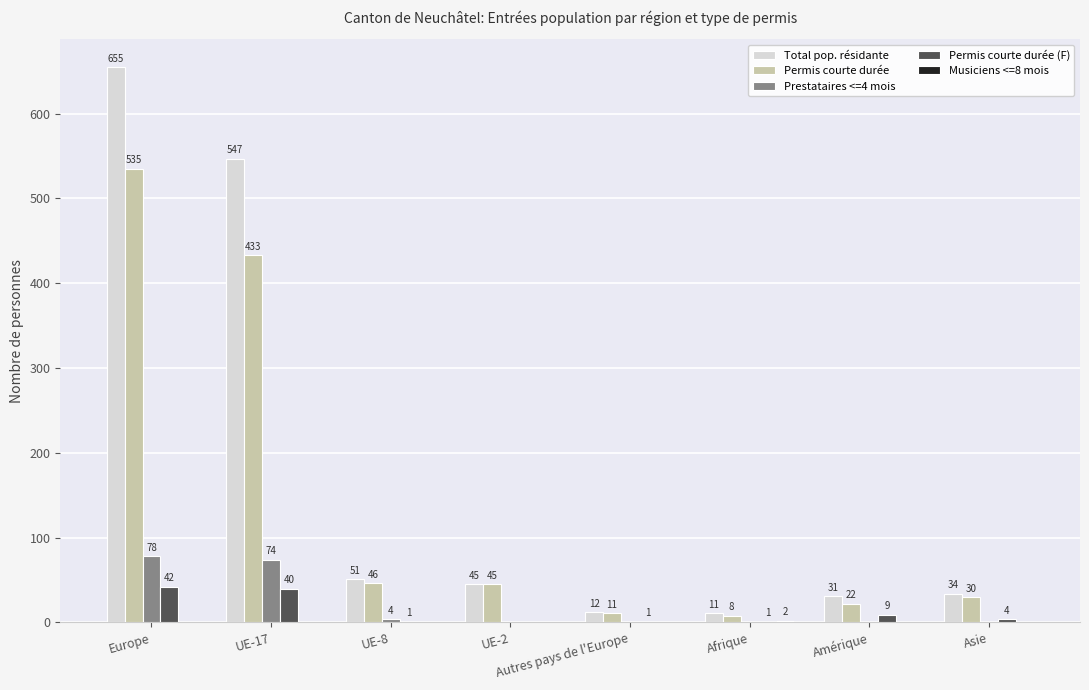

How many categories are shown in the chart?

8